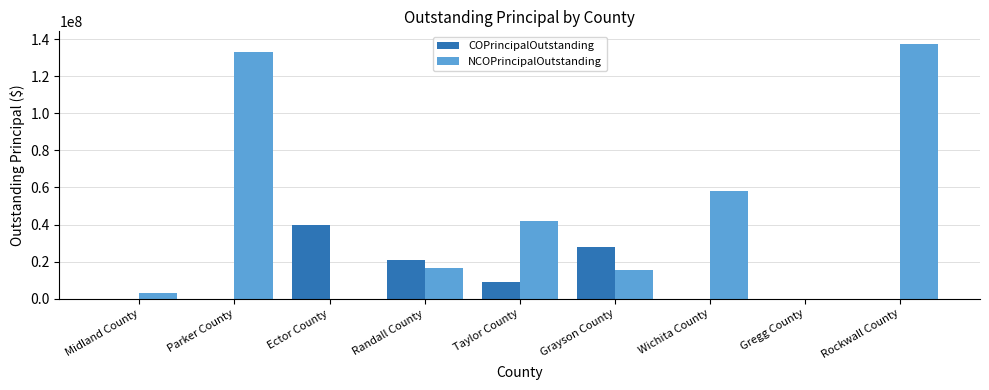

True or false: NCOPrincipalOutstanding has a value of 41267137.0 at Gregg County.

False